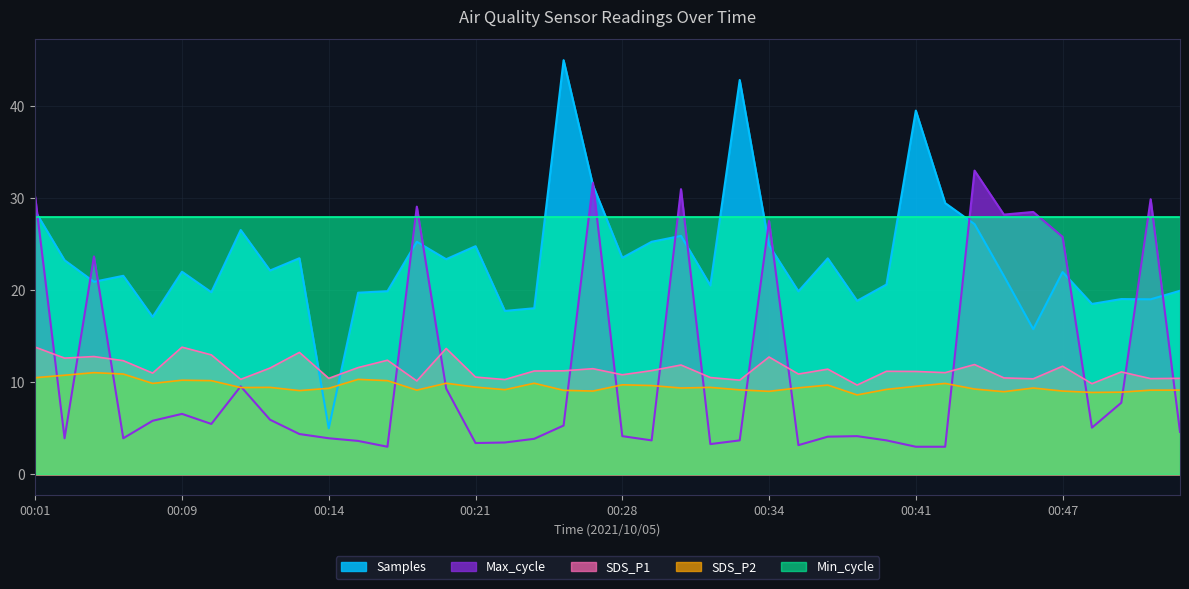

At how many categories does at least one series exceed 20?

40